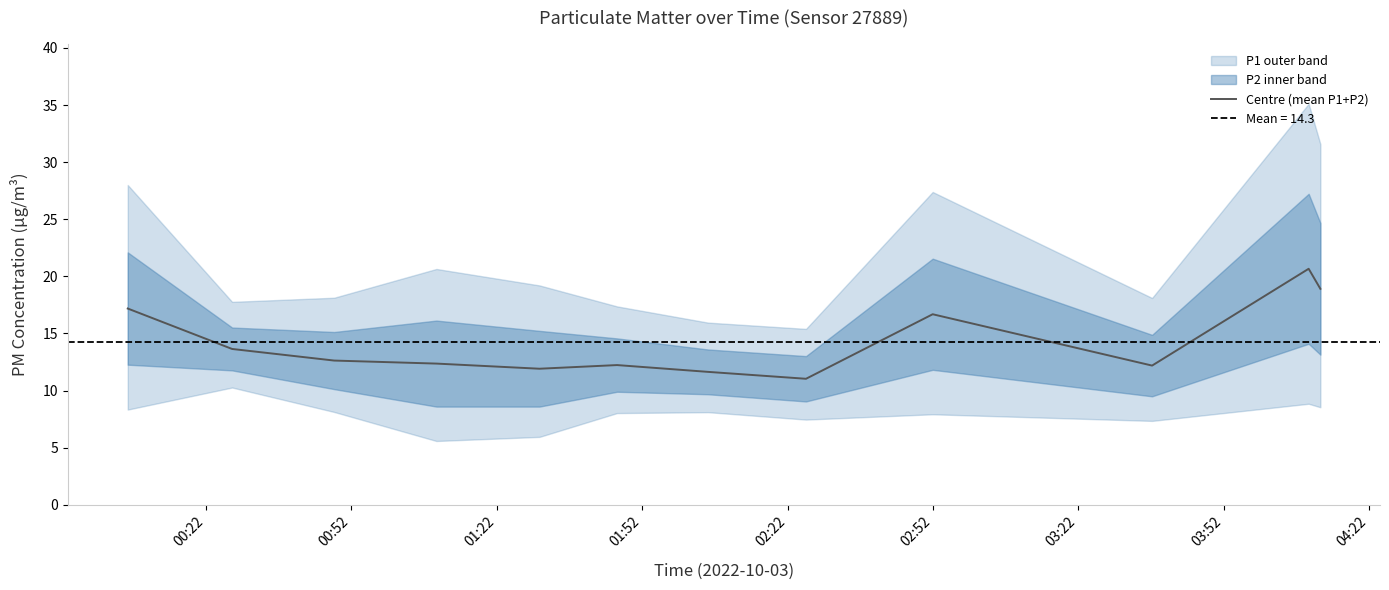

How many values are below 12?

3